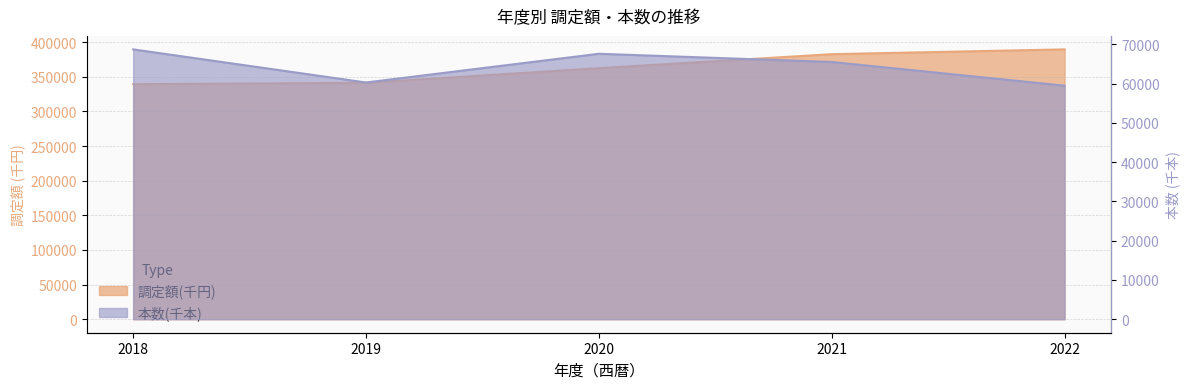

Rank the series at 2022 from highest to lowest value.

調定額(千円), 本数(千本)